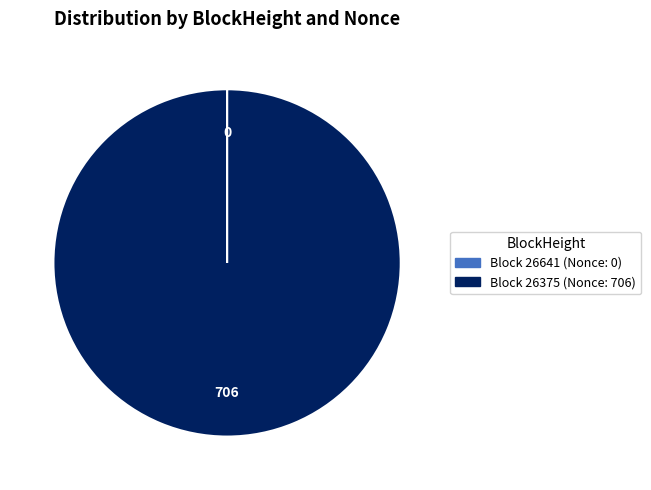

Does any single category account for the majority?

Yes